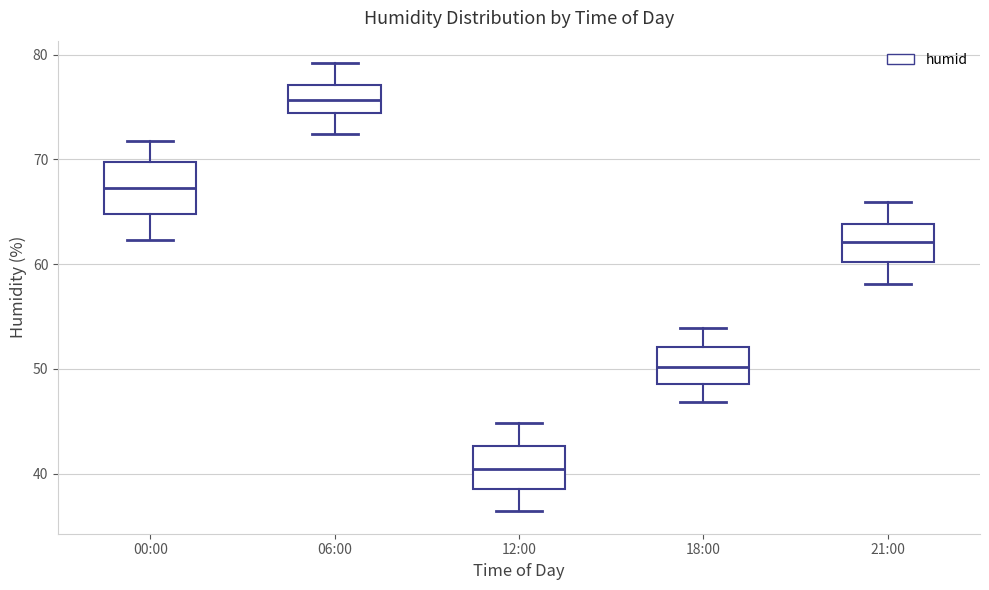

Which box has the highest median line?

06:00